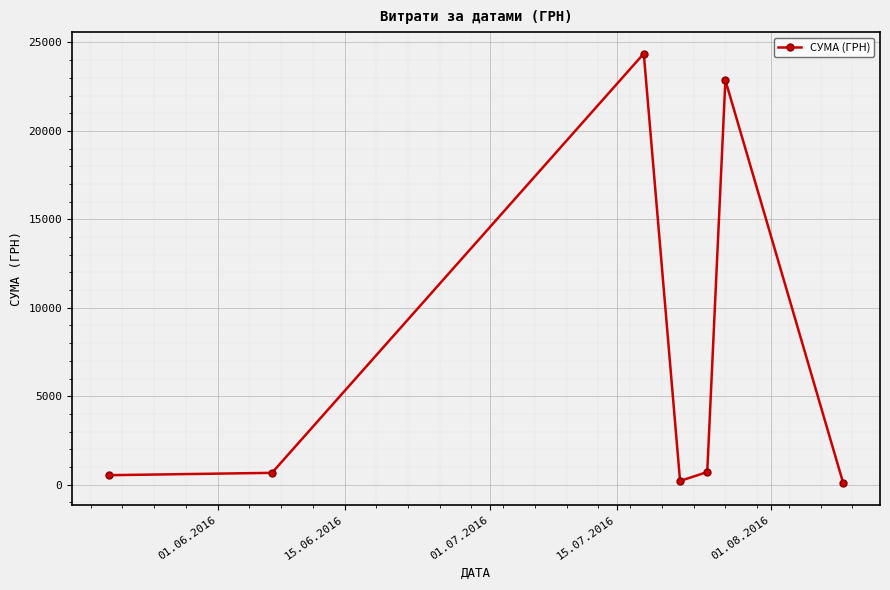

How many interior local peaks (higher than both neighbors) does the data have?

2